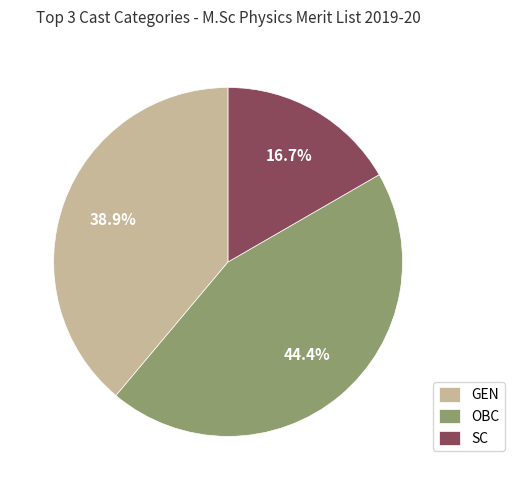

Does OBC represent more than half of the total?

No